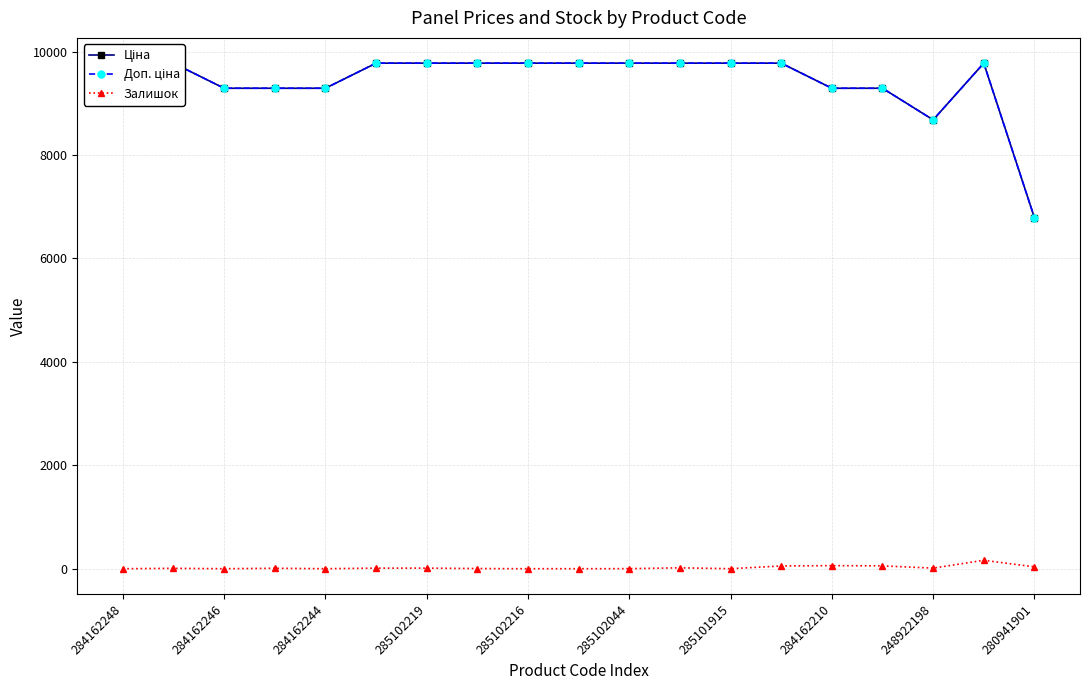

Is it true that Ціна equals 9775.5 at 11?

True